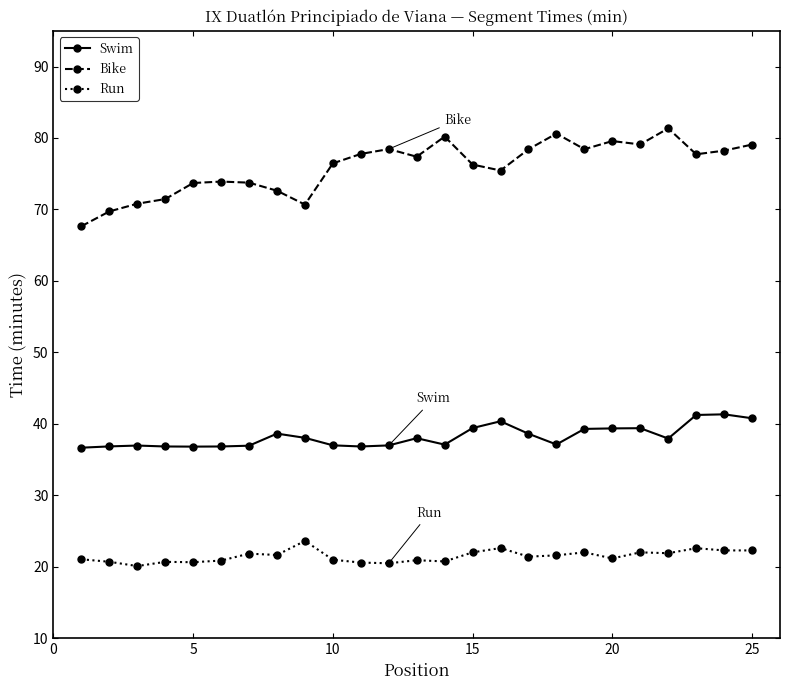

True or false: Swim and Bike cross at least once.

False